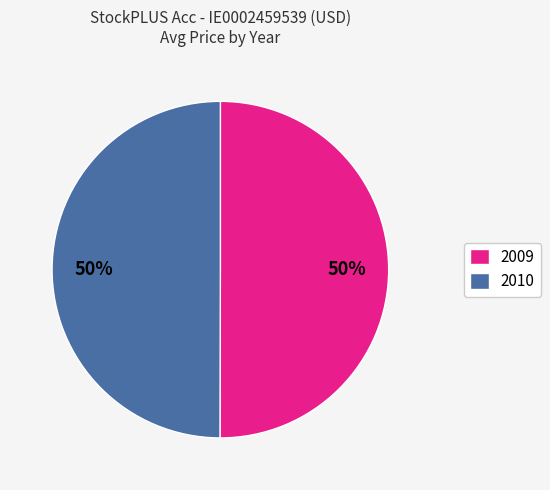

Do 2009 and 2010 together represent more than half of the pie?

Yes